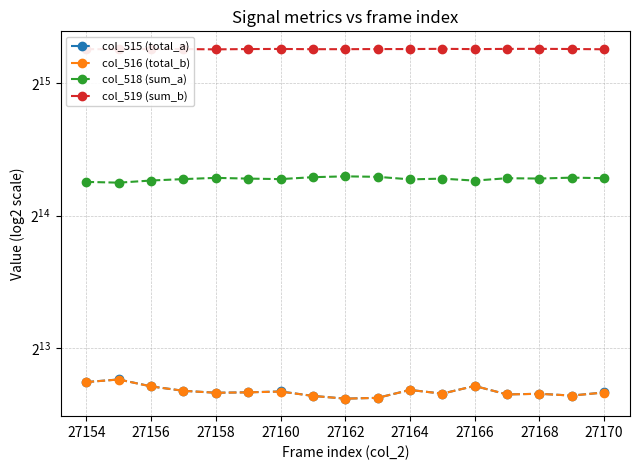

Does the chart have visible grid lines?

Yes